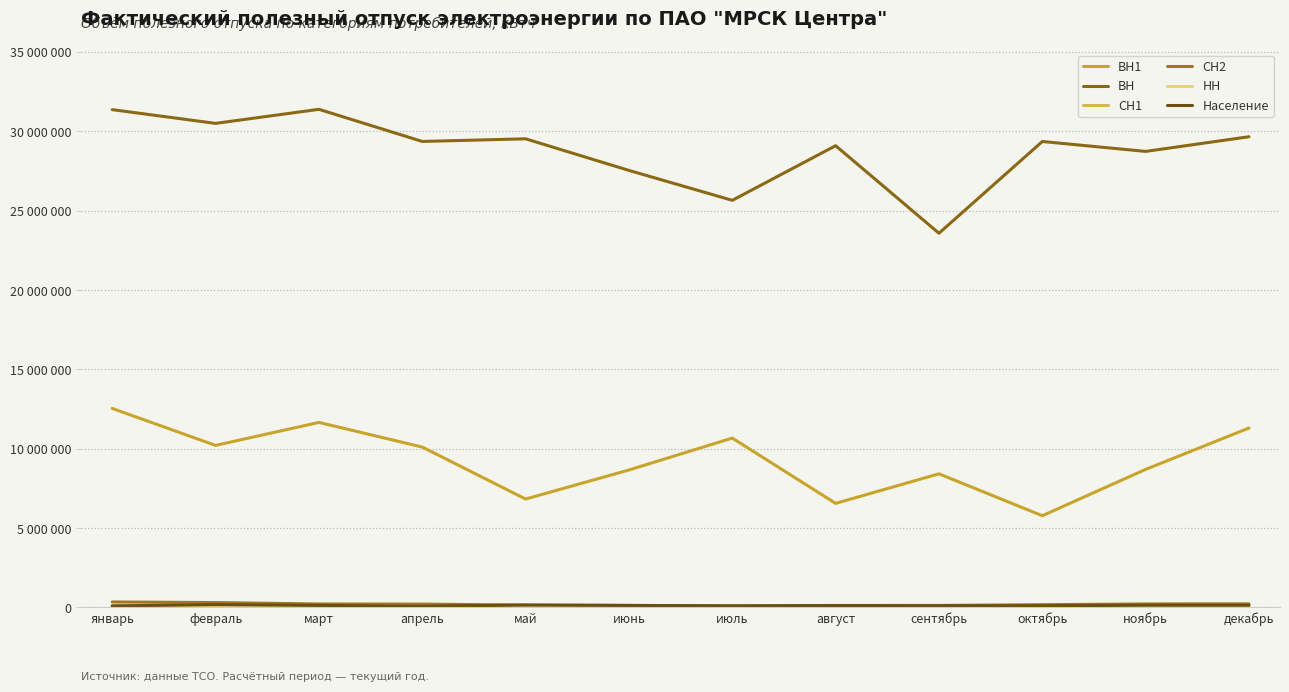

Reading left to right, list all the values displayed in this chart.

ВН1: январь=12542804	февраль=10212556	март=11660931	апрель=10109491	май=6832154	июнь=8663069	июль=10673773	август=6559443	сентябрь=8421700	октябрь=5781143	ноябрь=8701317	декабрь=11308885
ВН: январь=31369967	февраль=30504555	март=31390517	апрель=29366261	май=29532266	июнь=27540934	июль=25655428	август=29098072	сентябрь=23580792	октябрь=29363001	ноябрь=28738472	декабрь=29662680
СН1: январь=29753	февраль=26312	март=21173	апрель=15011	май=4569	июнь=4587	июль=3136	август=4632	сентябрь=3863	октябрь=8834	ноябрь=16029	декабрь=0
СН2: январь=346801	февраль=310470	март=219047	апрель=211897	май=151441	июнь=134055	июль=93444	август=128109	сентябрь=130572	октябрь=174671	ноябрь=222868	декабрь=227247
НН: январь=110055	февраль=113038	март=86055	апрель=72383	май=30829	июнь=27893	июль=20895	август=28335	сентябрь=27625	октябрь=41513	ноябрь=67038	декабрь=85686
Население: январь=98384	февраль=181205	март=128765	апрель=82947	май=151178	июнь=125187	июль=102069	август=115490	сентябрь=105632	октябрь=104487	ноябрь=141658	декабрь=138746